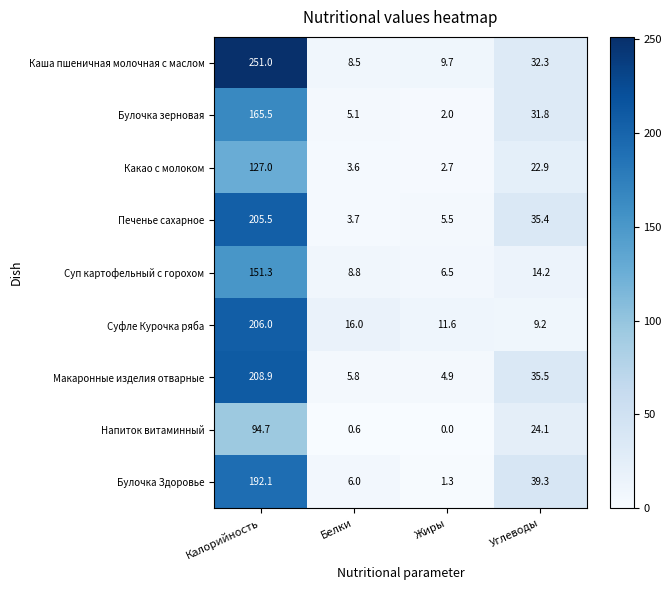

What is the sum of the Суп картофельный с горохом values at Калорийность and Жиры?

157.8